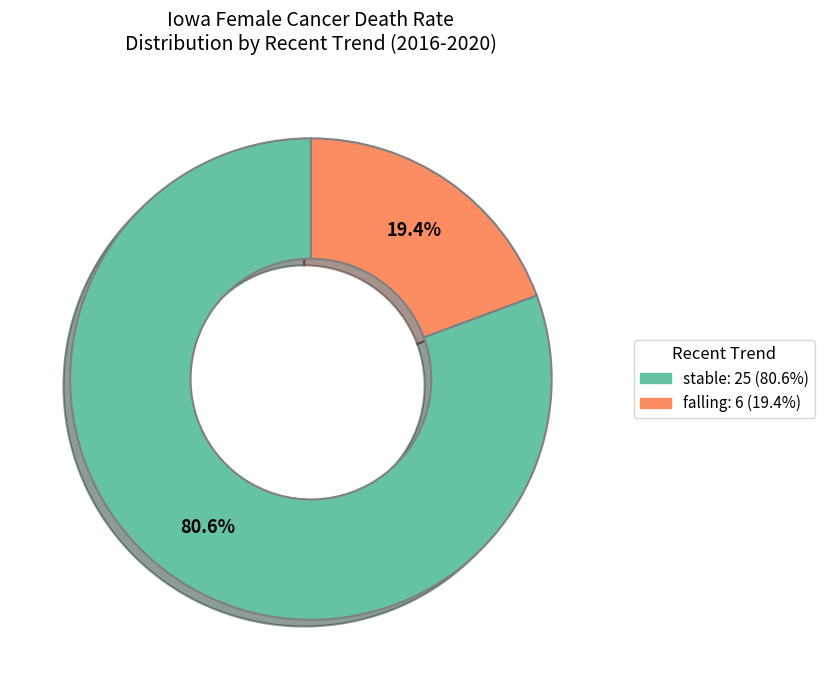

Does any single category account for the majority?

Yes